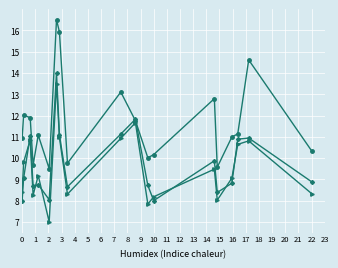

What is the greatest value displayed?

16.5